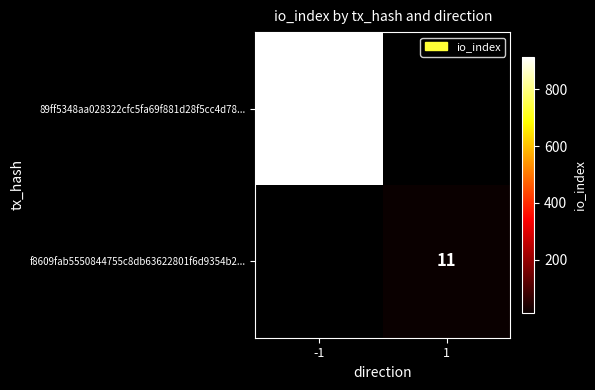

True or false: 89ff5348aa028322cfc5fa69f881d28f5cc4d78... has a value of 251 at -1.

False